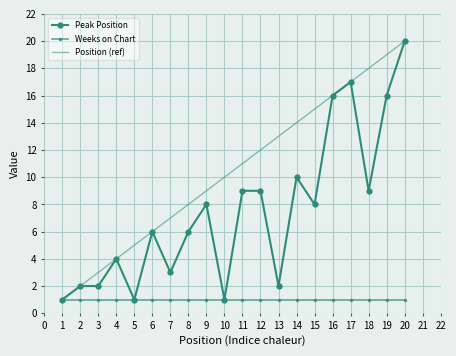

What is the spread (max minus min) of values at 18?

17